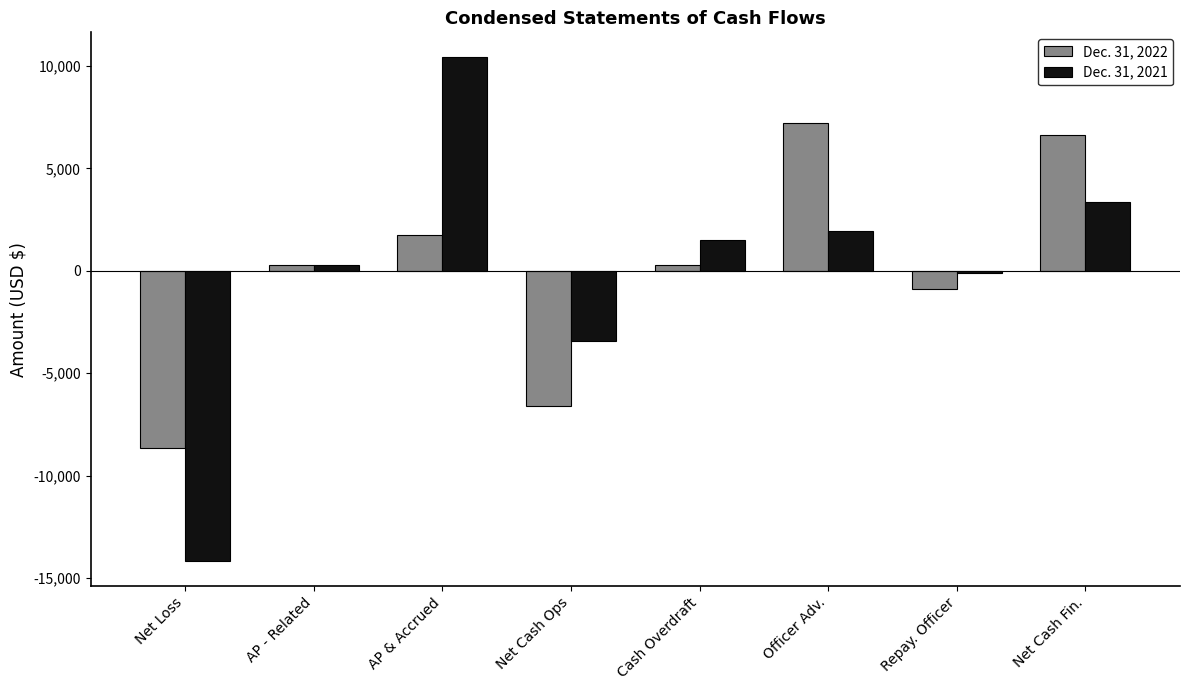

What is the value of the Dec. 31, 2021 bar at the 8th from the left?

3352